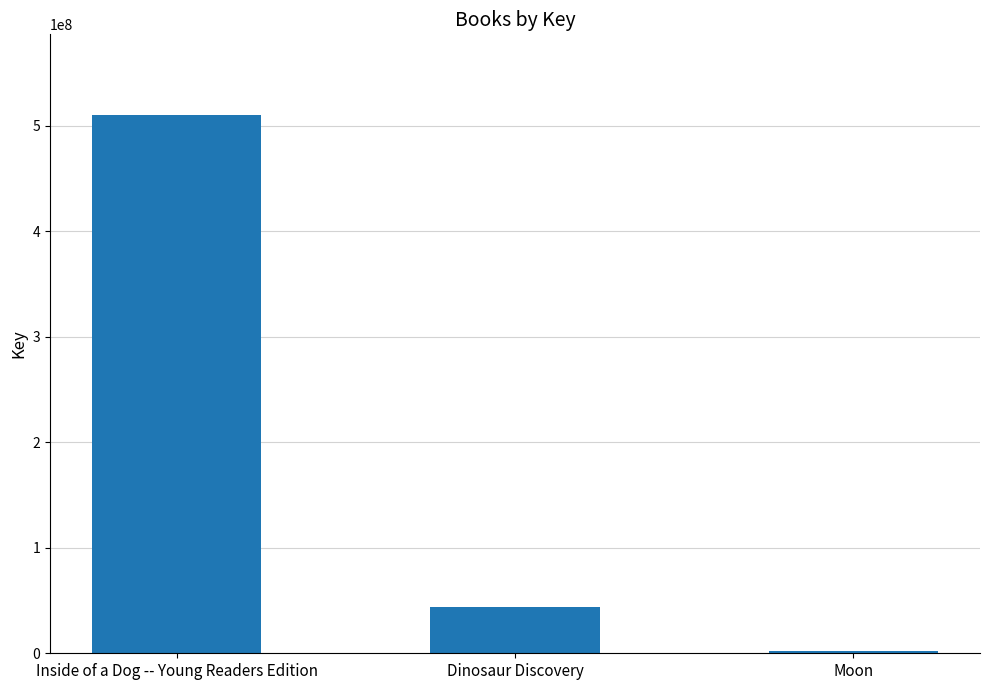

Which has a higher value, Inside of a Dog -- Young Readers Edition or Moon?

Inside of a Dog -- Young Readers Edition